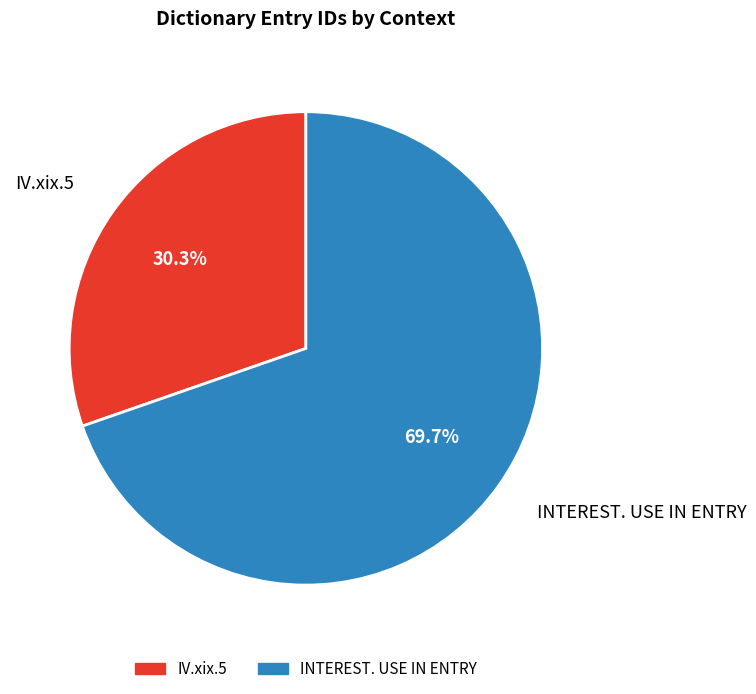

Which category accounts for the majority?

INTEREST. USE IN ENTRY